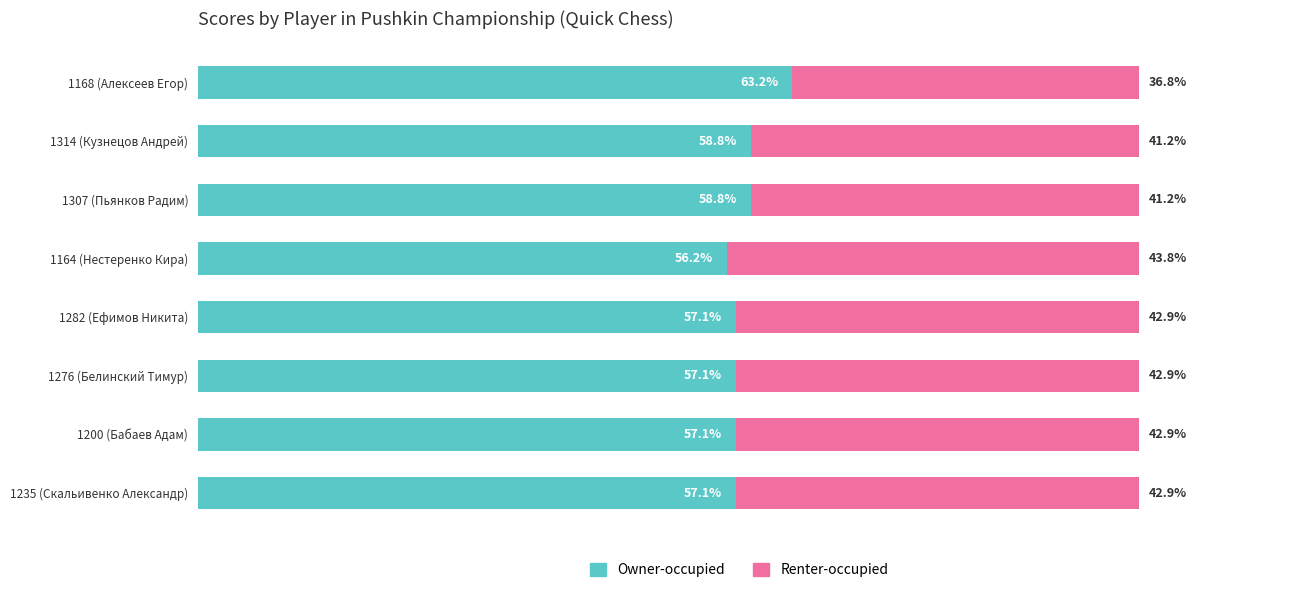

Which category has the highest value in the Owner-occupied series?

1168 (Алексеев Егор)